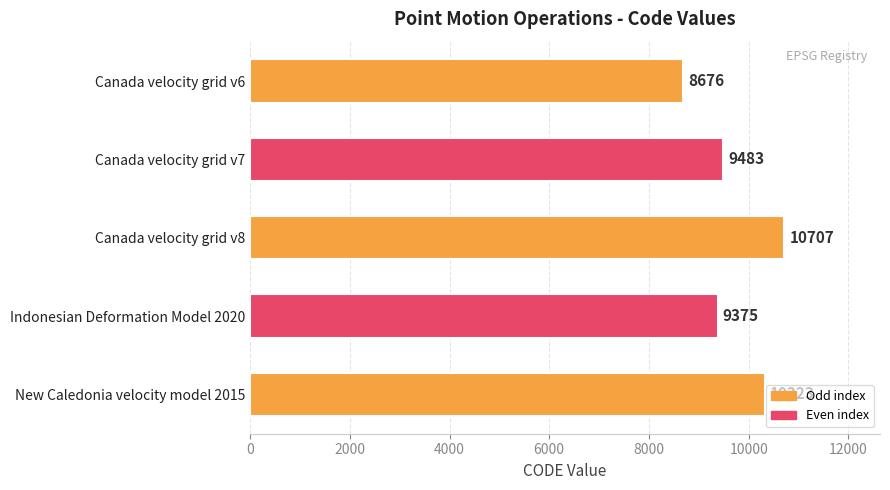

List the labels in order of value, largest first.

Canada velocity grid v8, New Caledonia velocity model 2015, Canada velocity grid v7, Indonesian Deformation Model 2020, Canada velocity grid v6